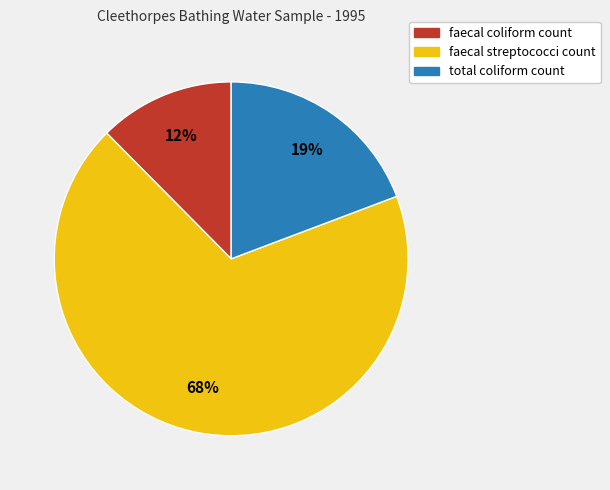

Is there a majority slice in this chart?

Yes